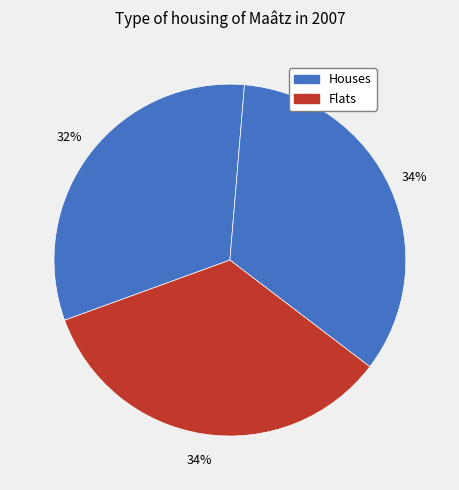

How many segments does this pie chart have?

3